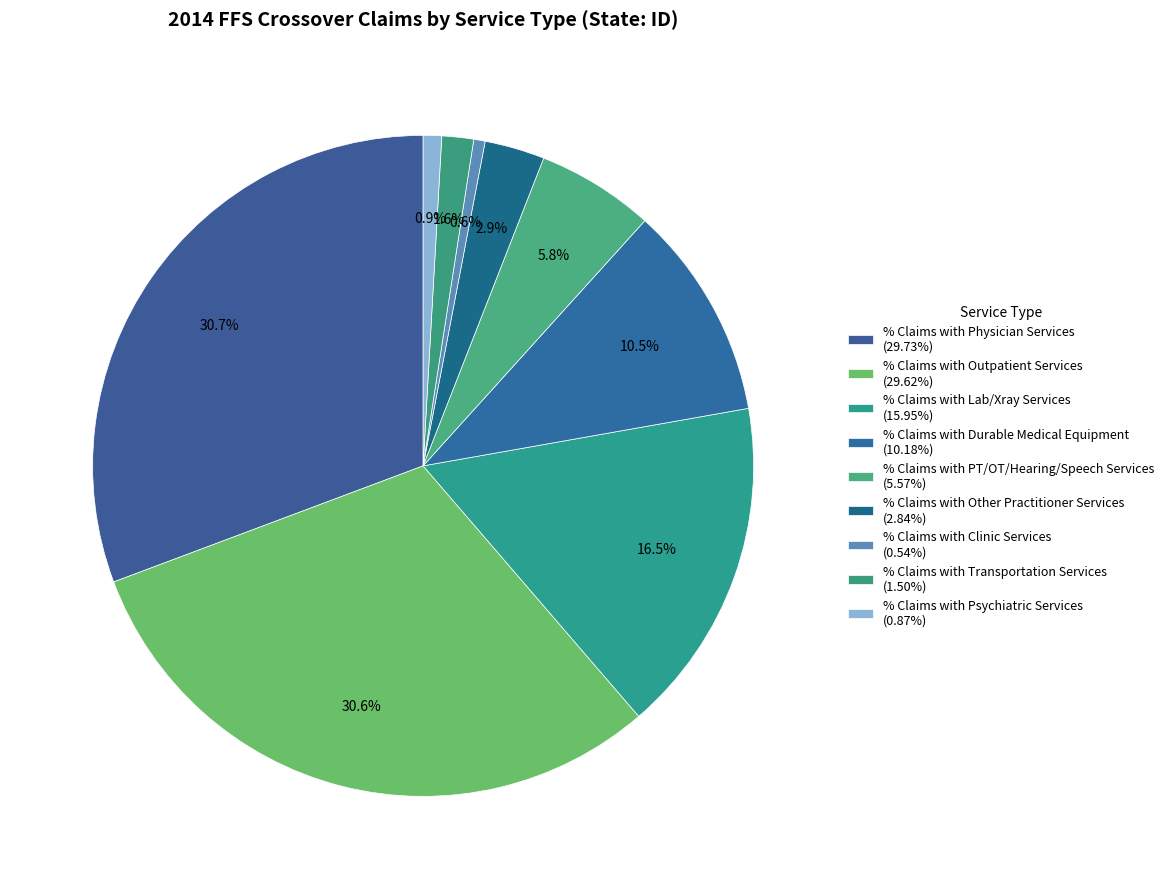

To the nearest percent, what is the difference between the % Claims with Durable Medical Equipment and % Claims with Physician Services slice percentages?

20%